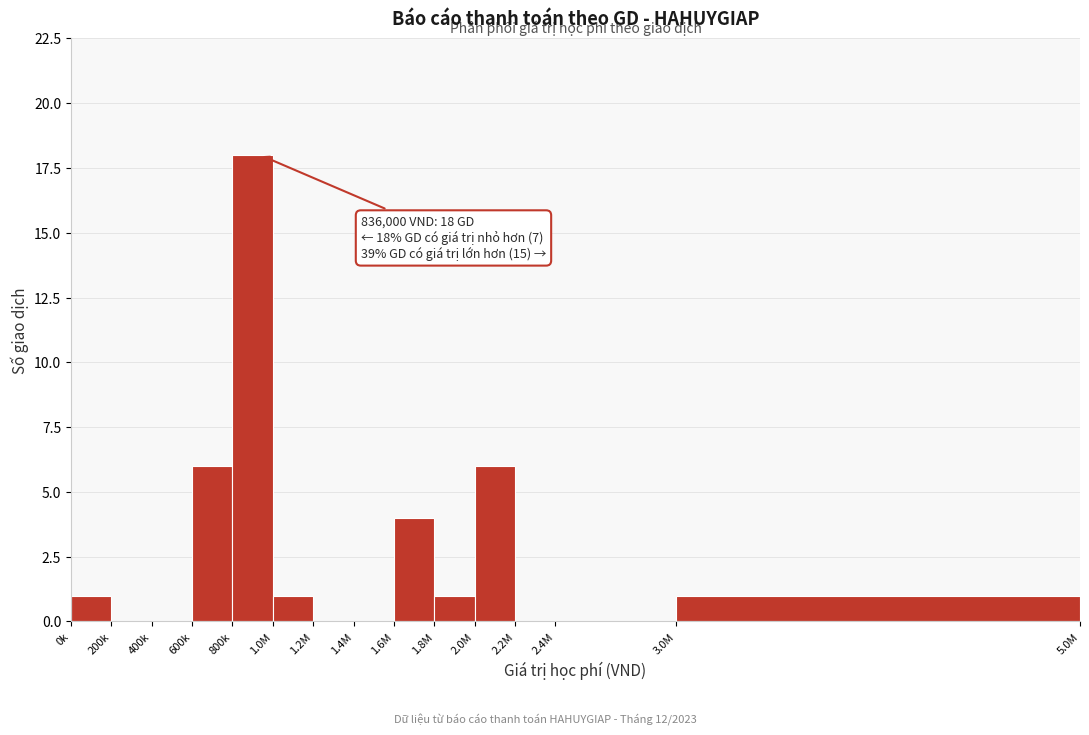

Reading left to right, transcribe all the data shown in this chart.

0k=1	200k=0	400k=0	600k=6	800k=18	1.0M=1	1.2M=0	1.4M=0	1.6M=4	1.8M=1	2.0M=6	2.2M=0	2.4M=0	3.0M=1